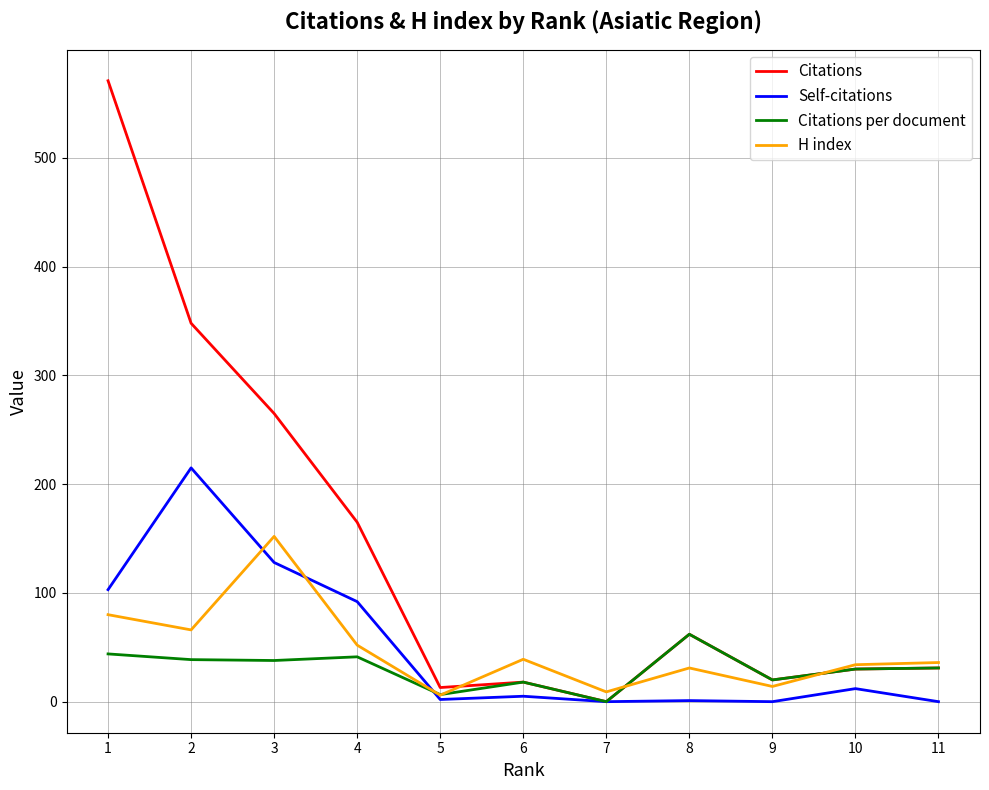

At 2, list the series in order from smallest to largest.

Citations per document, H index, Self-citations, Citations